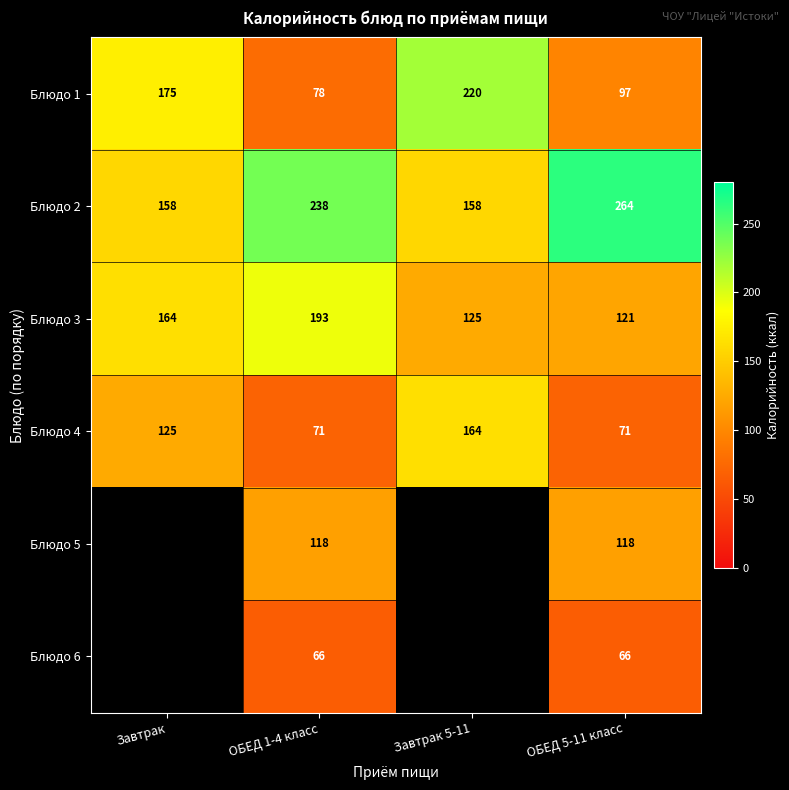

How many distinct data groups are displayed?

6